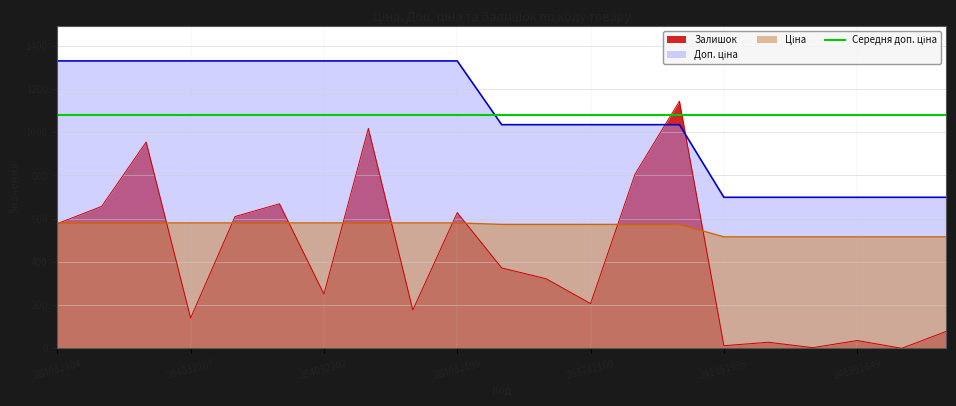

What is the total value across all series at 284032204?

2487.6